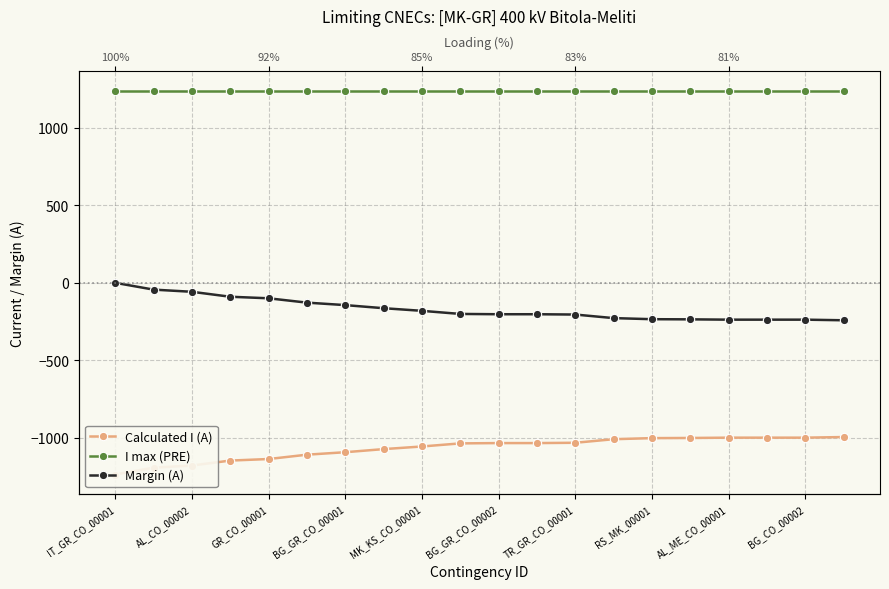

At which category does the chart reach its peak across all series?

IT_GR_CO_00001